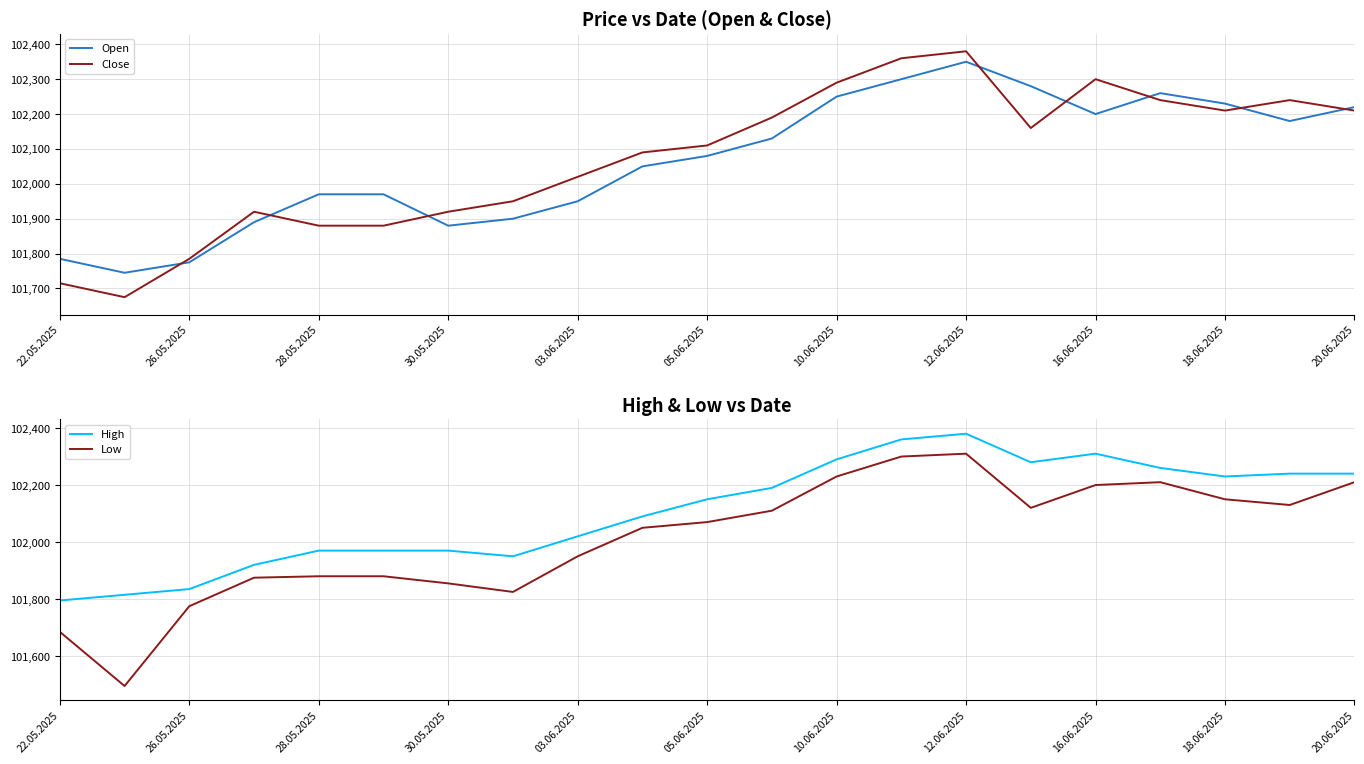

Which category has the lowest value in the High series?

22.05.2025